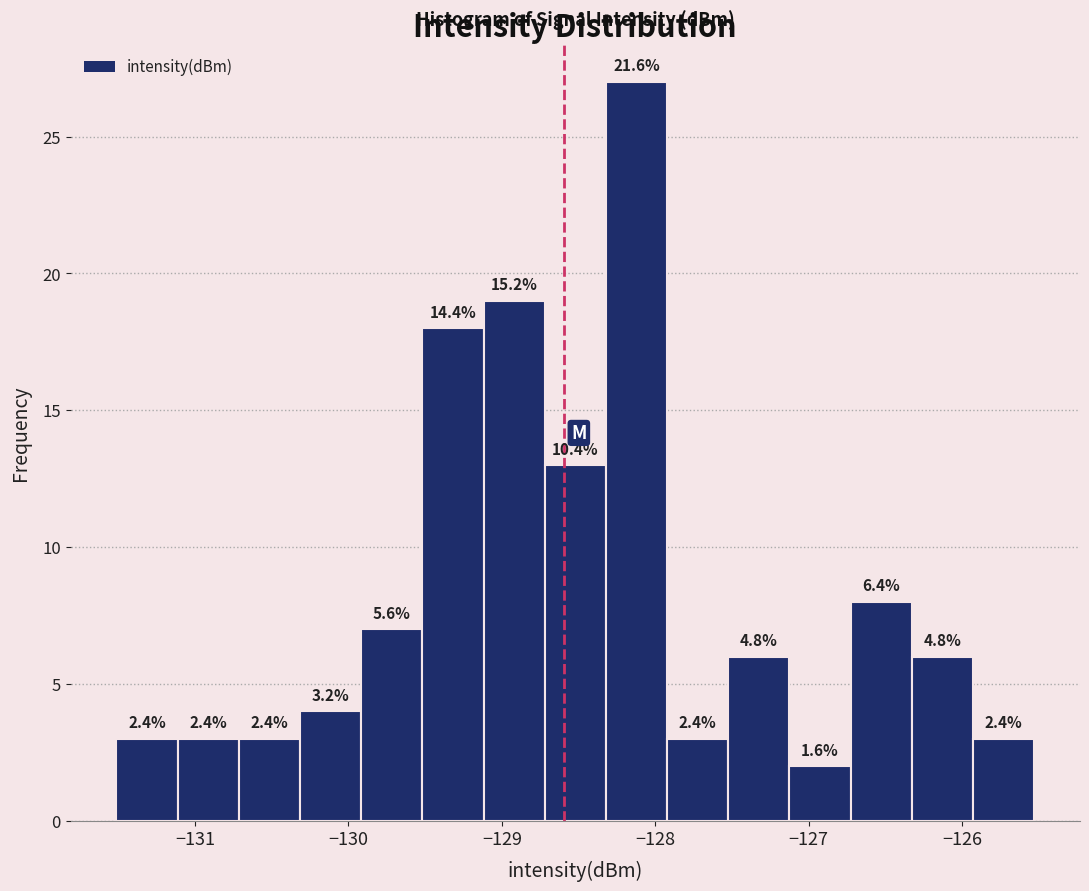

Read against the x-axis, roughly where is the centre of the tallest bar?

-128.1